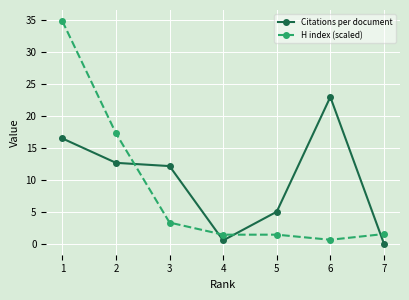

Is the value of Citations per document at 4 greater than the value of H index (scaled) at 5?

No